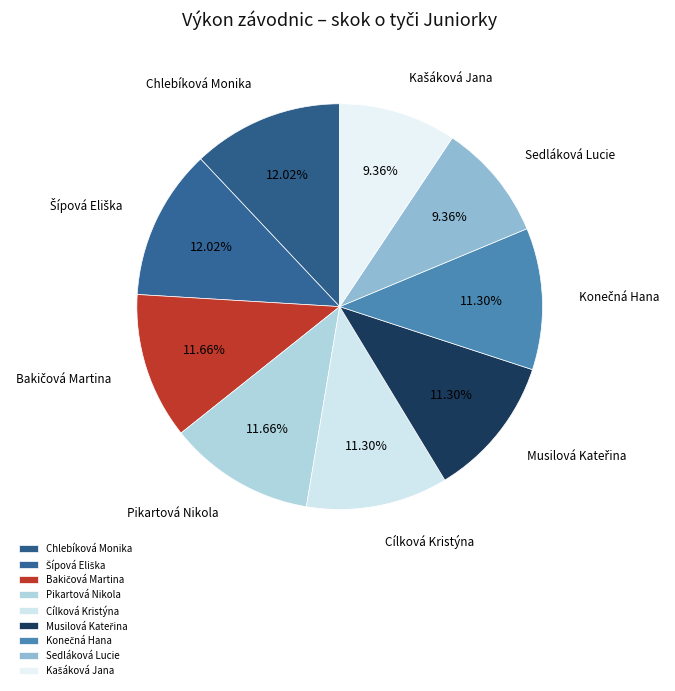

To the nearest percent, what is the average slice percentage?

11%